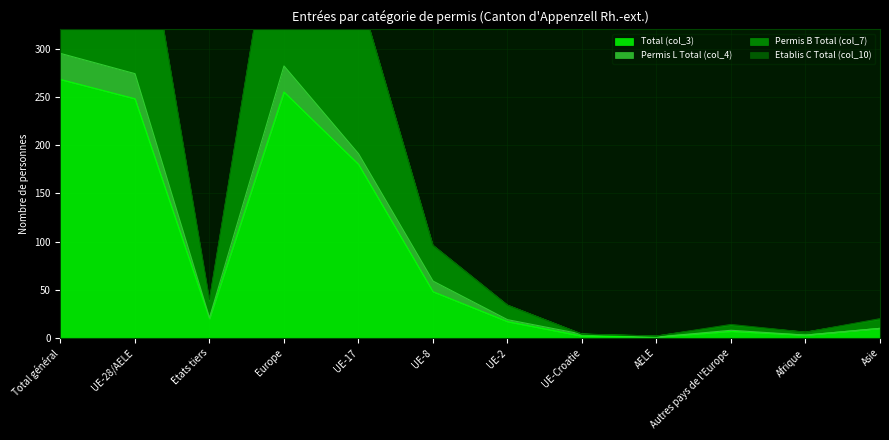

What is the label of the 10th point from the left?

Autres pays de l'Europe